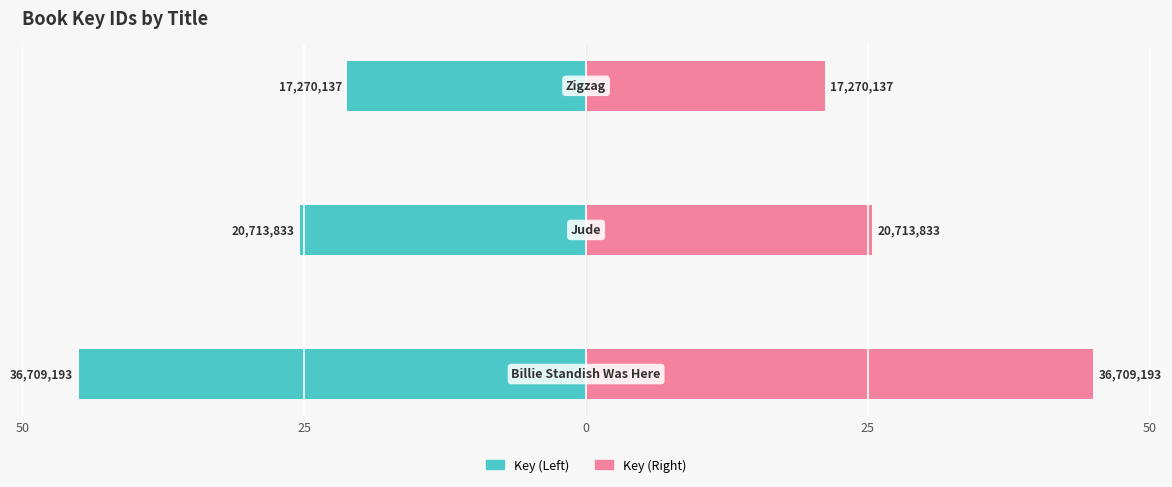

What is the spread (max minus min) of values at 0?

42.3